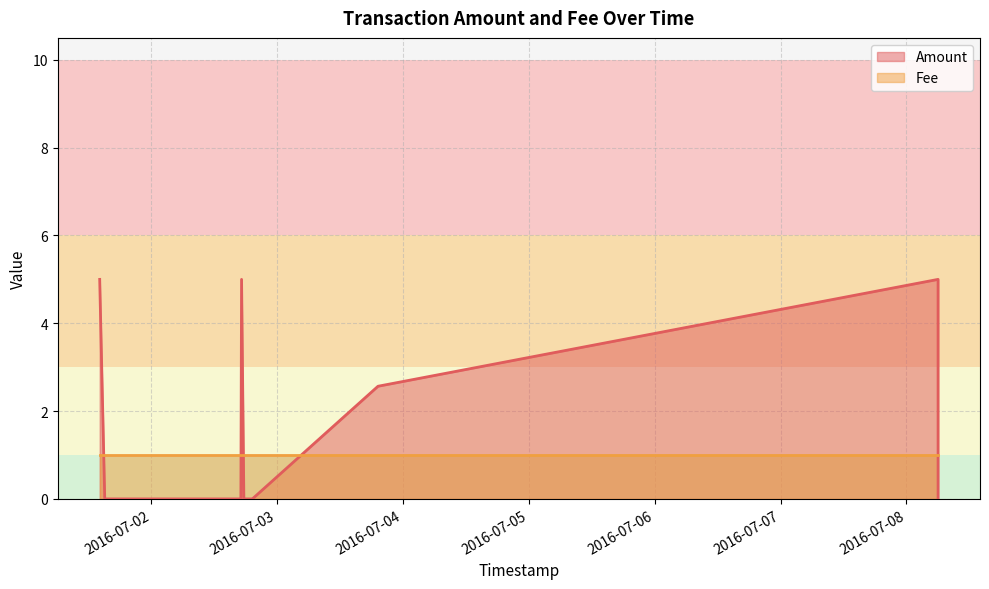

What is the total value across all series at 2016-07-02 18:34:55?

1.0